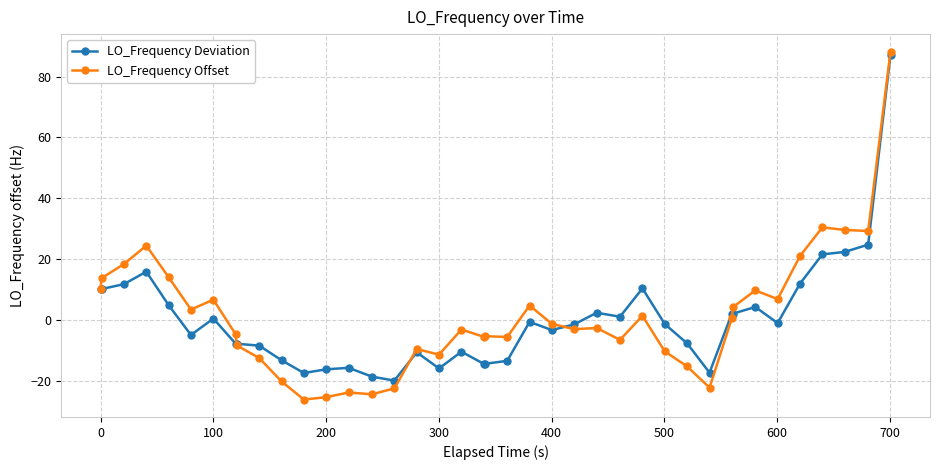

True or false: LO_Frequency Deviation has more than 2 points higher than both neighbors.

True